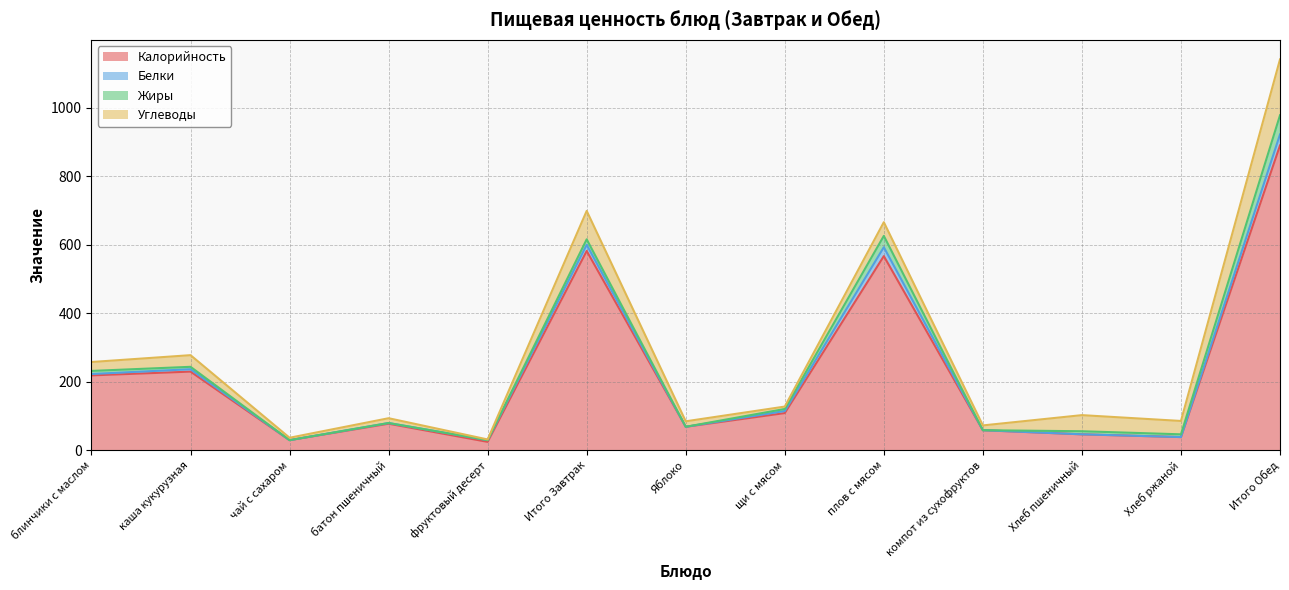

Which series has the largest total across all categories?

Калорийность